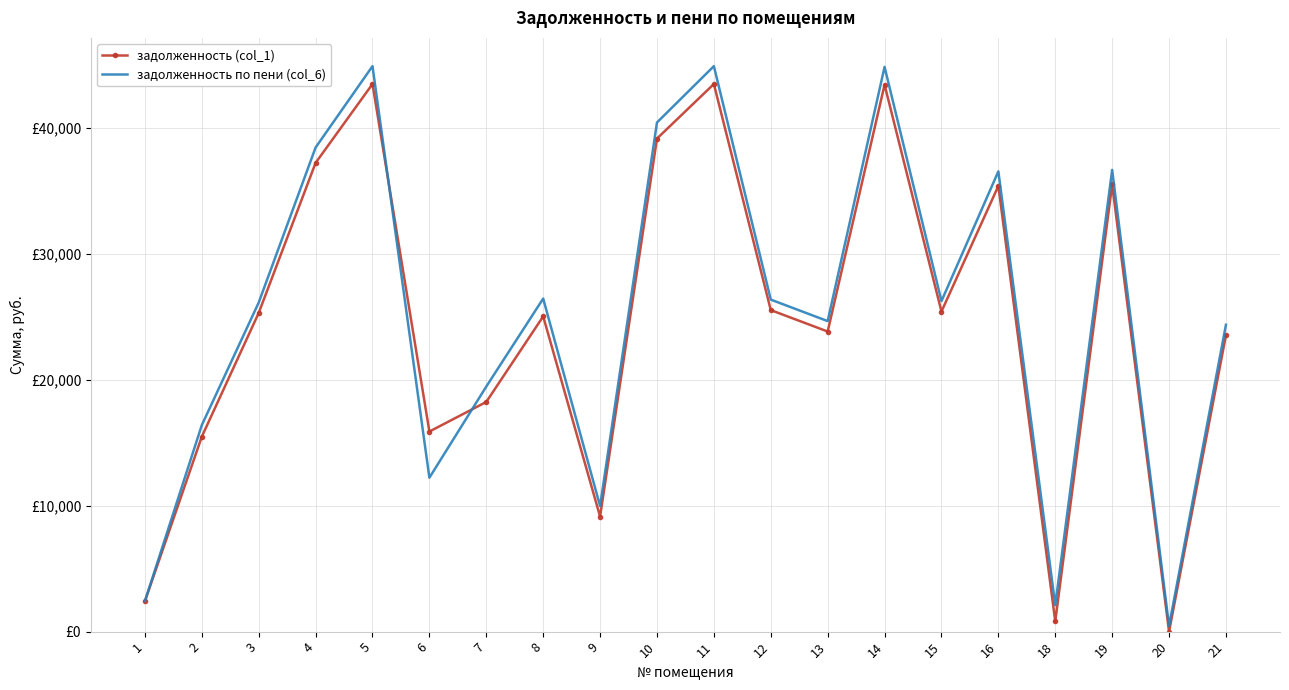

Reading left to right, extract all data points from this chart.

задолженность (col_1): 1=2414.6	2=15492.9	3=25324.1	4=37252.5	5=43518.5	6=15900.1	7=18252.6	8=25052.4	9=9145.2	10=39183.8	11=43518.5	12=25552.1	13=23849.8	14=43461.5	15=25438.0	16=35419.3	18=818.6	19=35533.4	20=0.0	21=23553.0
задолженность по пени (col_6): 1=2425.0	2=16408.3	3=26149.9	4=38472.7	5=44937.7	6=12233.4	7=19476.5	8=26467.8	9=9976.6	10=40461.7	11=44937.7	12=26385.4	13=24677.5	14=44878.8	15=26267.5	16=36574.4	18=2105.8	19=36692.2	20=440.6	21=24384.4